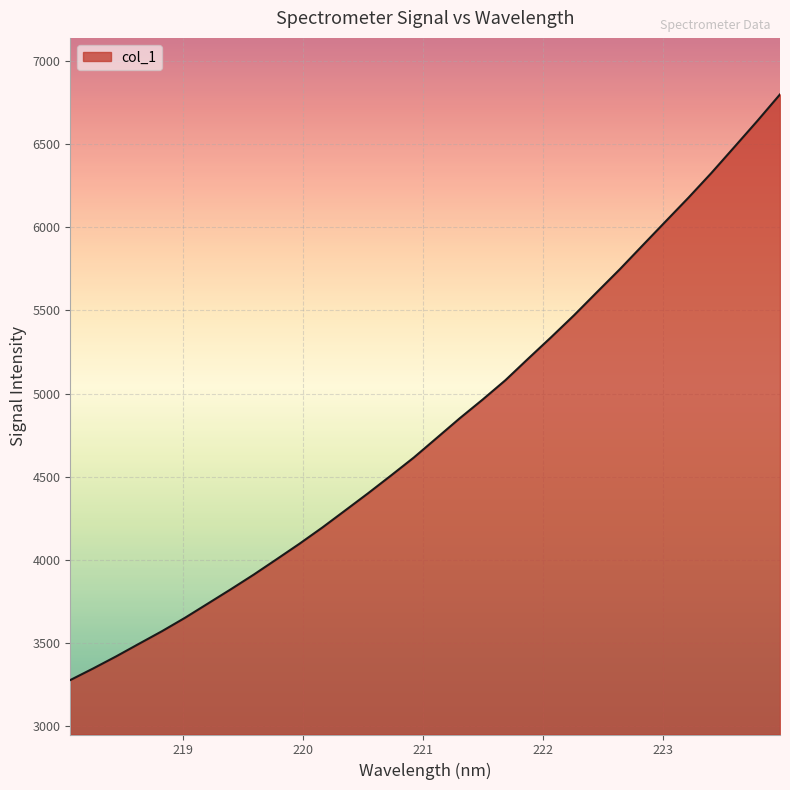

Reading left to right, extract all data points from this chart.

3275.9	3345.7	3418.2	3494.3	3569.8	3650.1	3735.8	3821.7	3909.8	4002.4	4095.9	4193.7	4296.6	4400.1	4506.8	4615.3	4732.9	4850.9	4963.4	5080.4	5210.9	5339.5	5471.5	5610.4	5748.2	5892.2	6035.7	6178.7	6327.0	6482.5	6638.8	6799.7